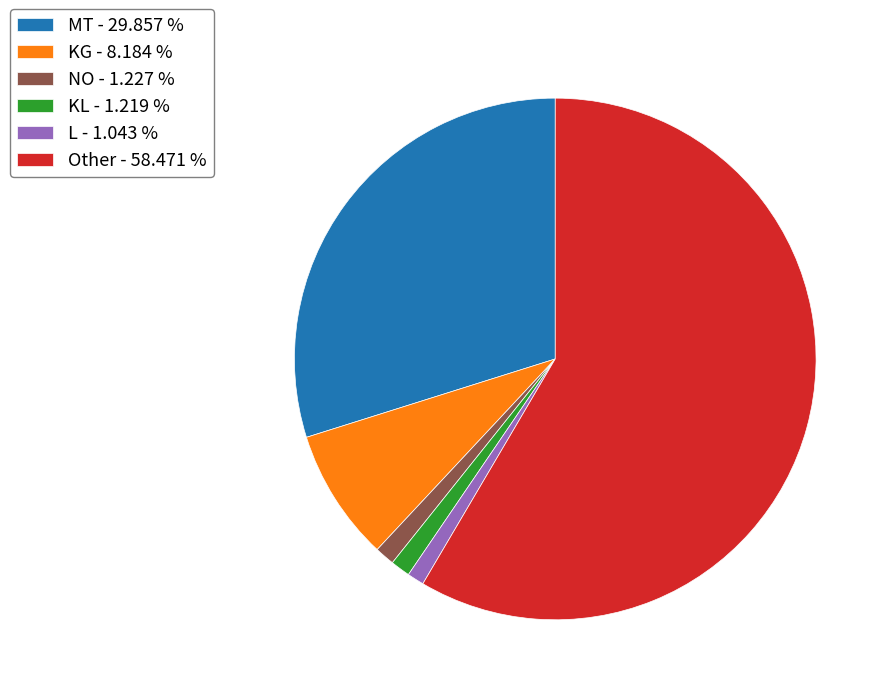

Approximately how many times larger is the value at Other compared to L?

56.1